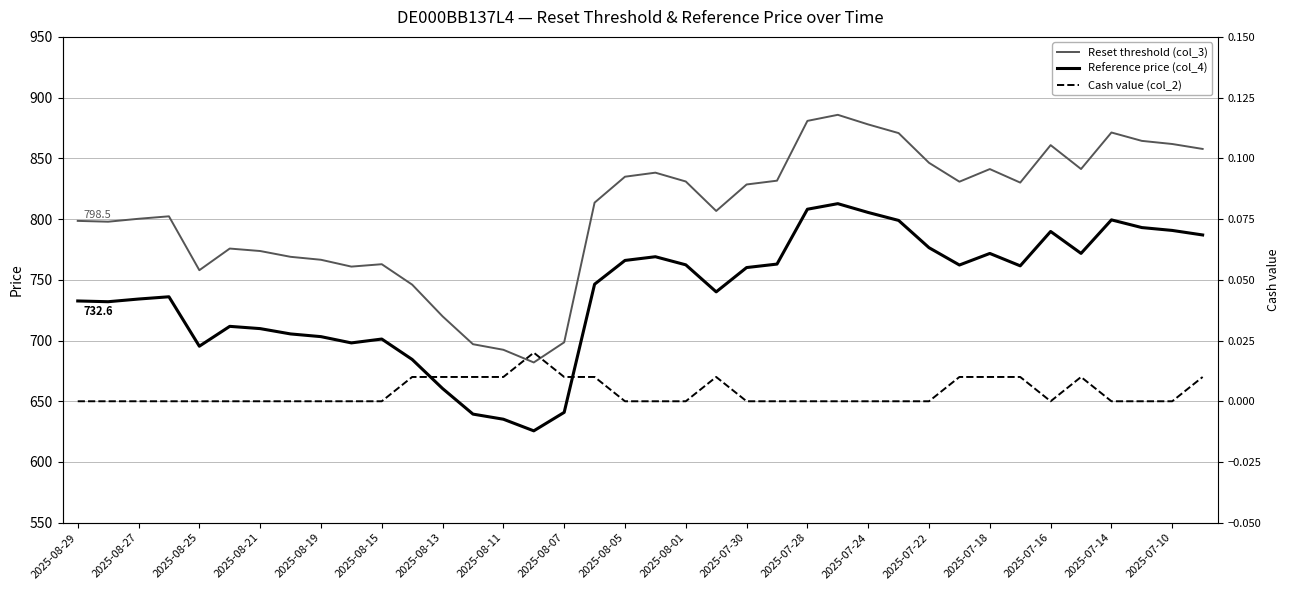

How many data points in Reset threshold (col_3) are less than 828?

19